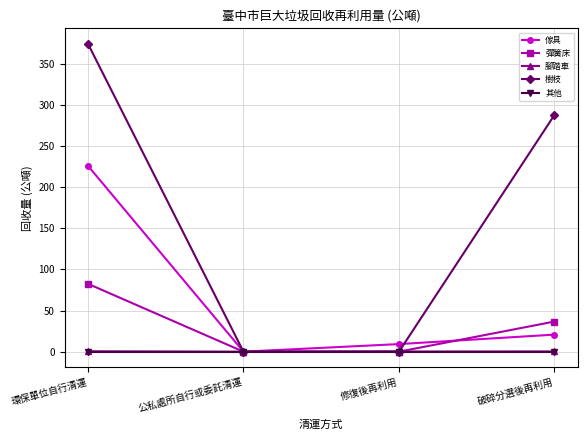

How many lines are shown in the chart?

5